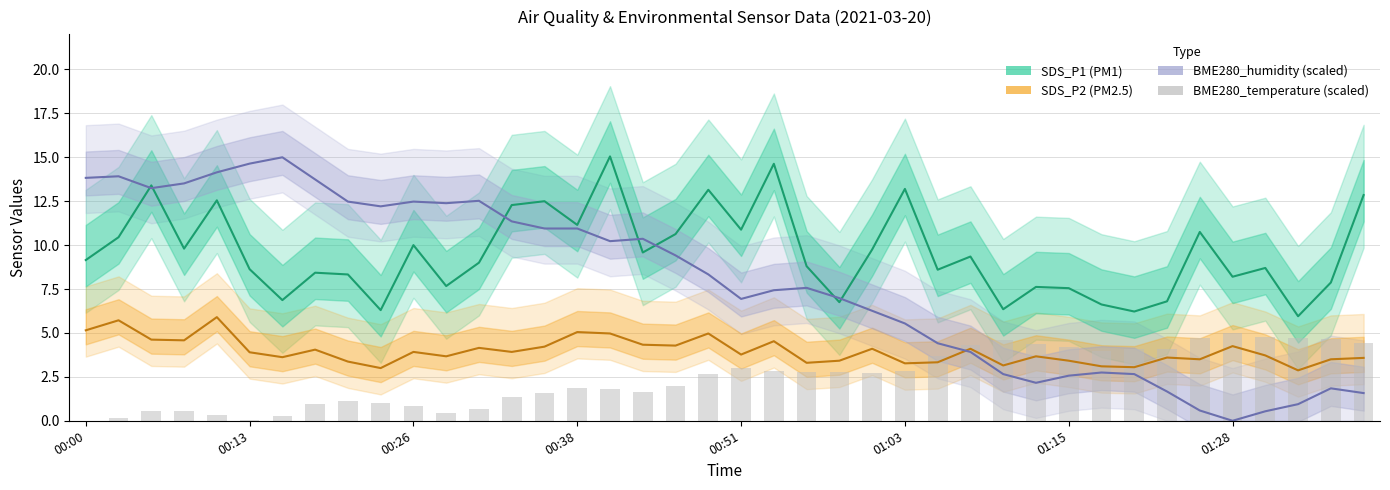

Which category has the lowest value across all series?

01:28